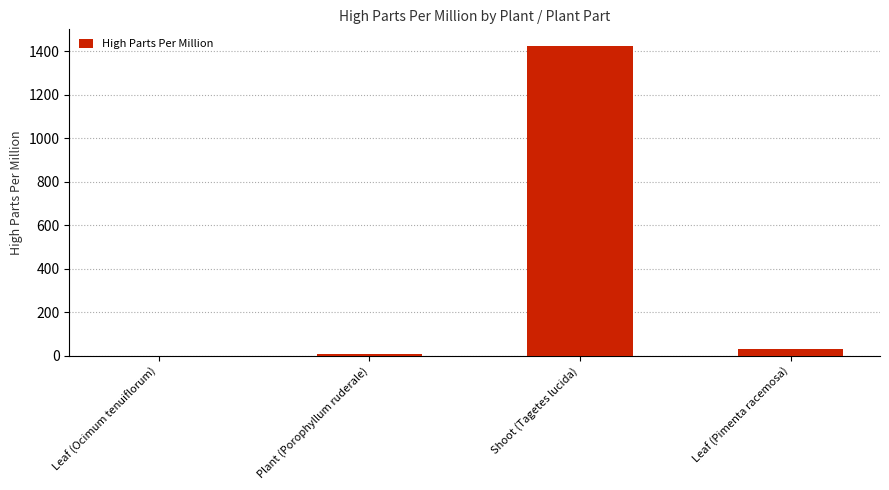

The chart shows a value of 32.0 at Leaf (Pimenta racemosa). True or false?

True